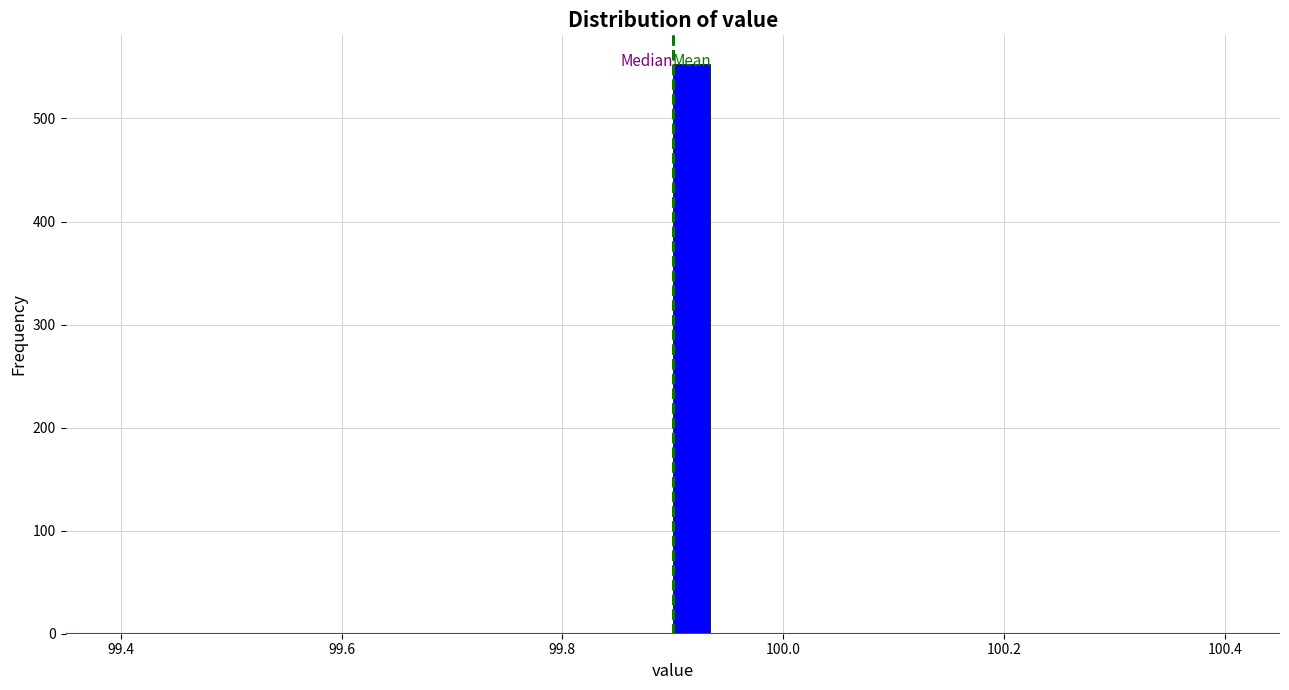

Around what value on the x-axis is the tallest bar? Give the approximate position of its centre, as read against the axis.

99.92